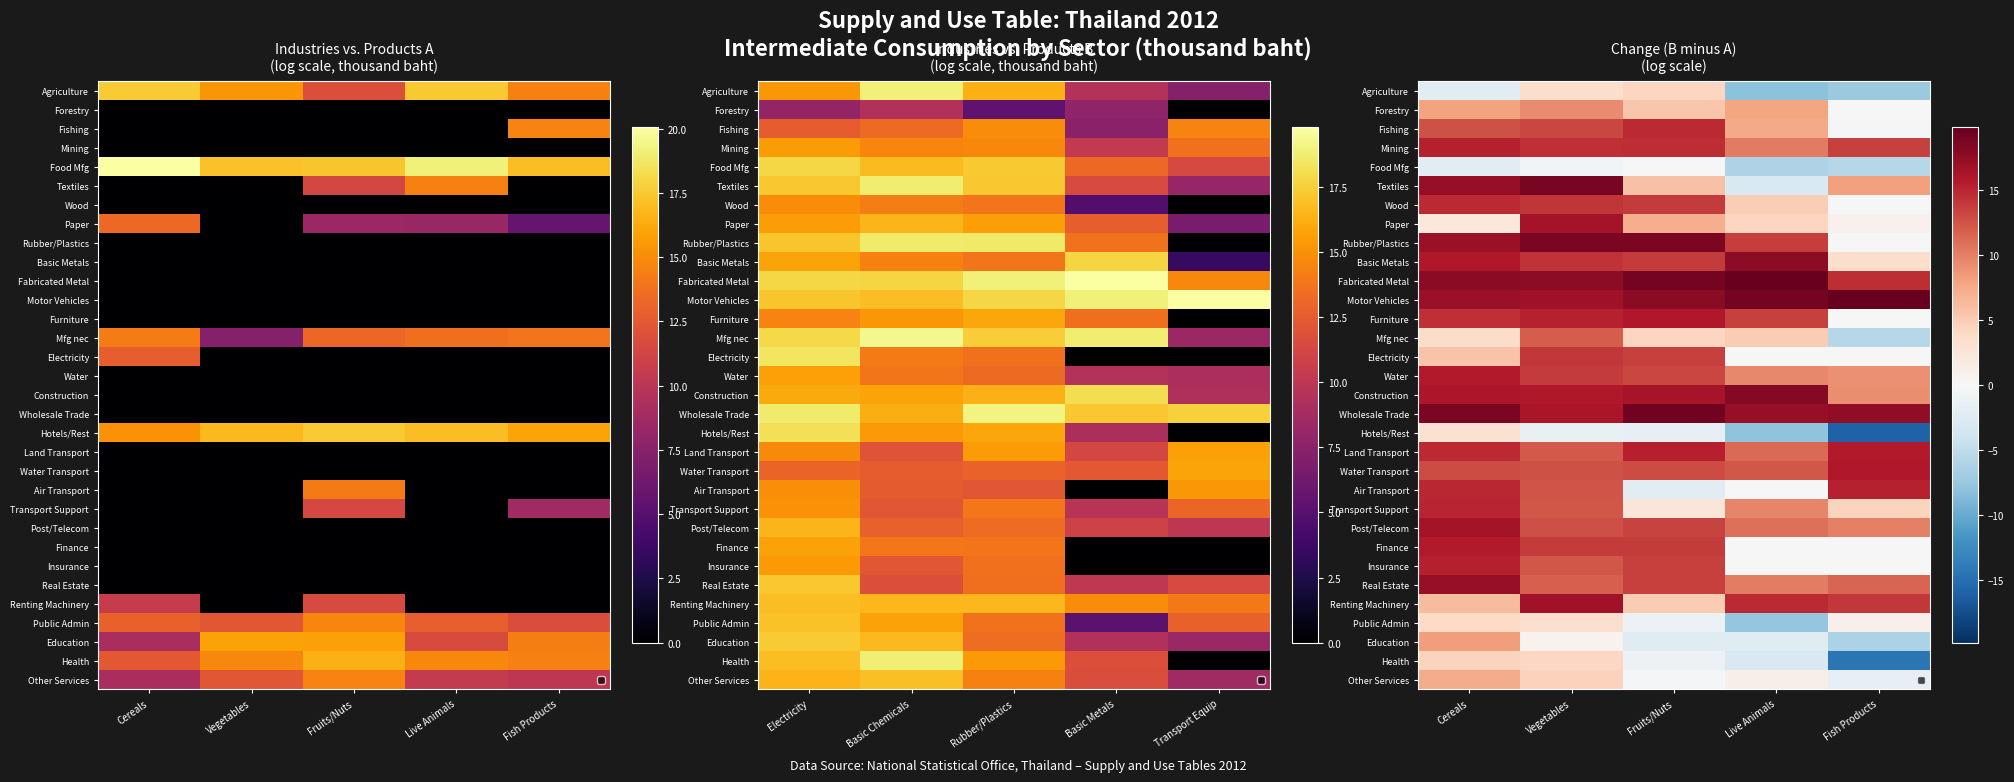

Count the number of categories in the chart.

5